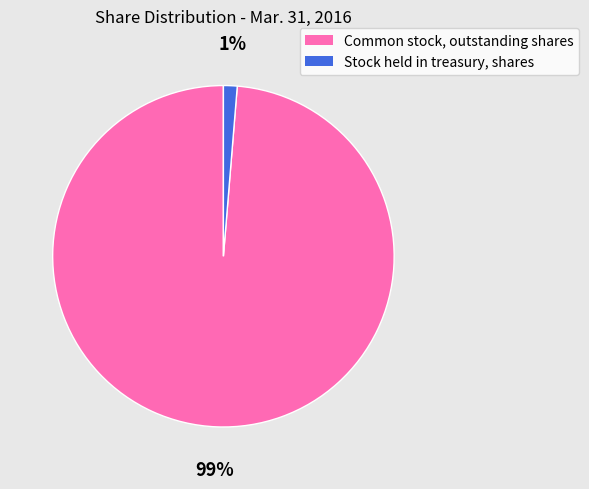

How many segments does this pie chart have?

2